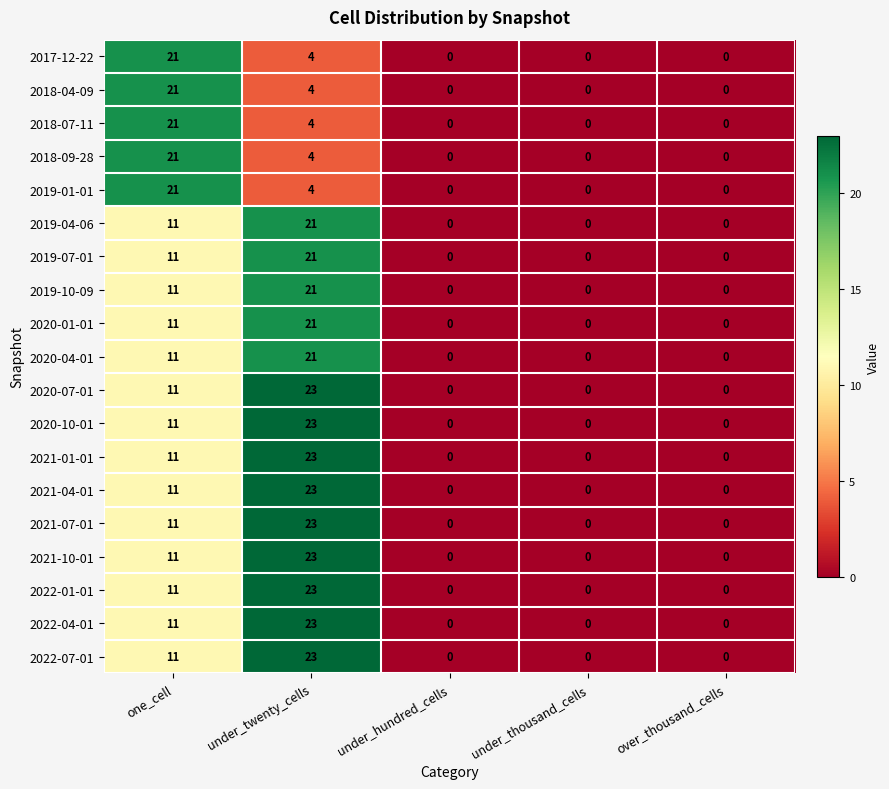

How many series are shown in this chart?

19